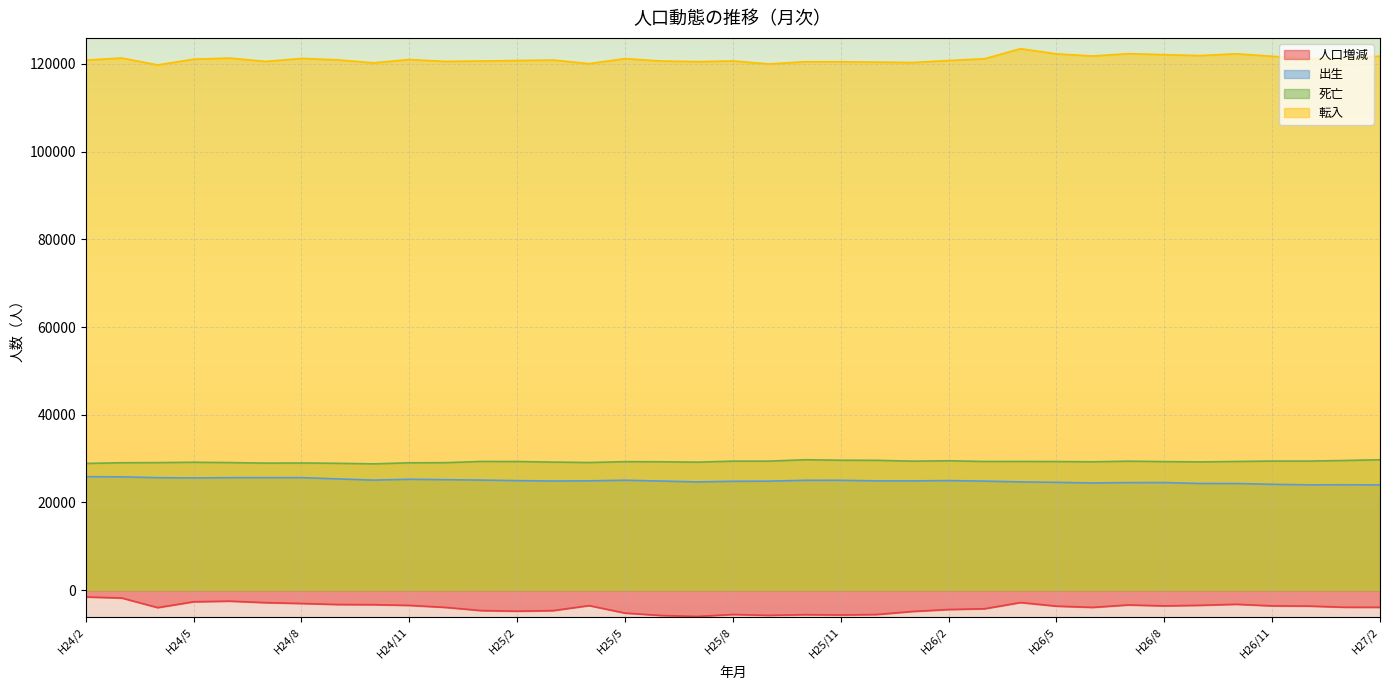

True or false: 死亡 and 出生 intersect in this chart.

False